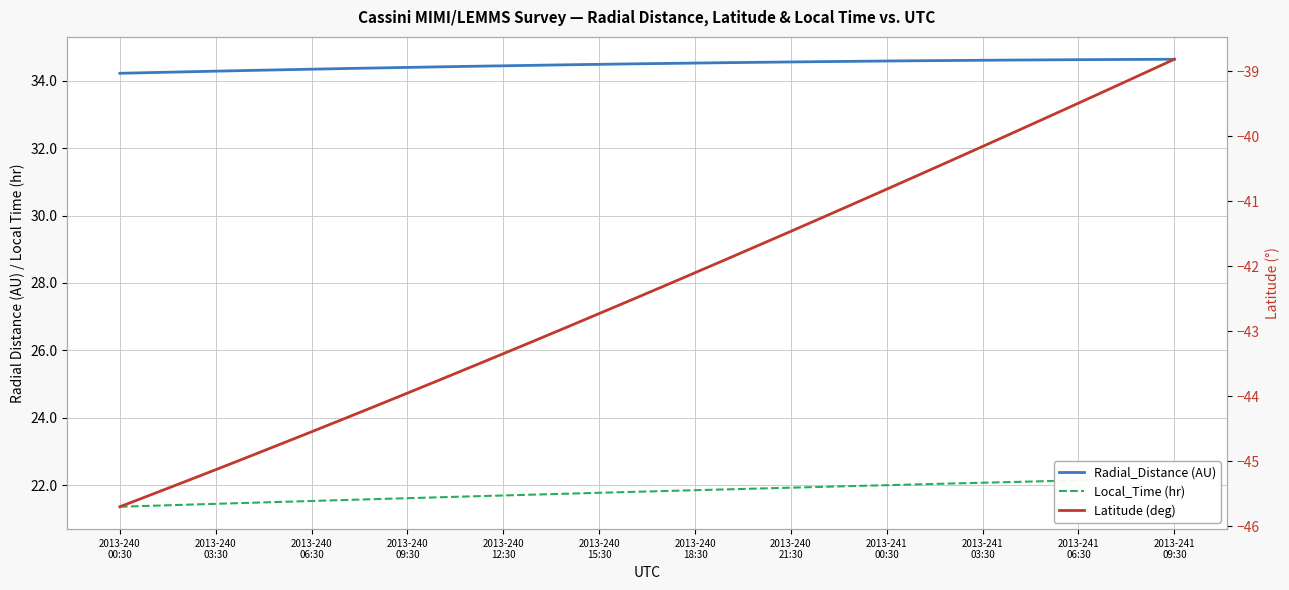

True or false: Radial_Distance (AU) has a value of 34.6 at 22.

True